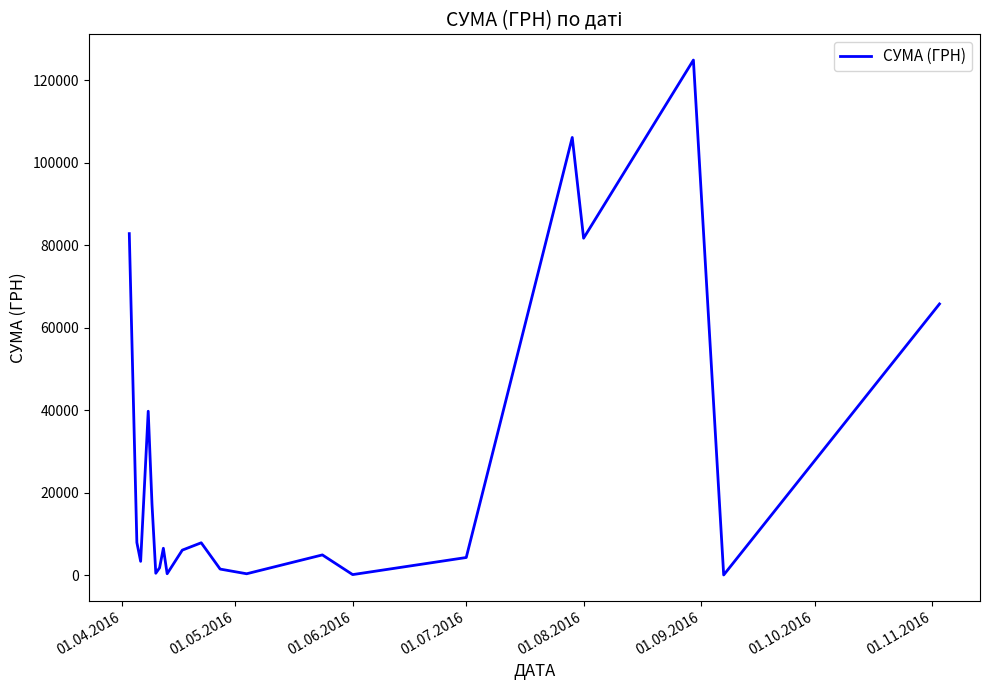

What is the greatest value displayed?

124904.8